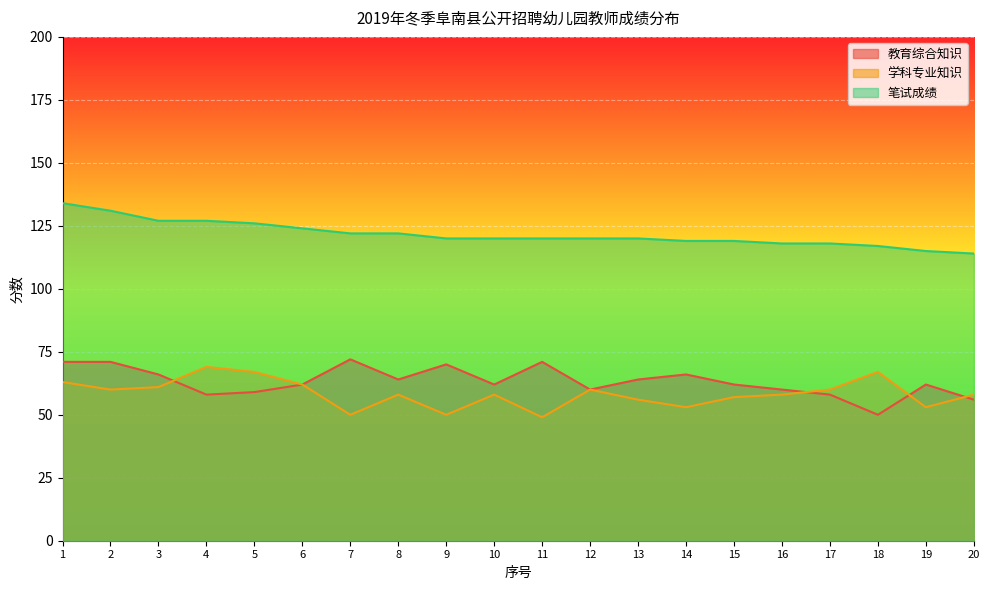

How many values in the 学科专业知识 series are below 58?

7